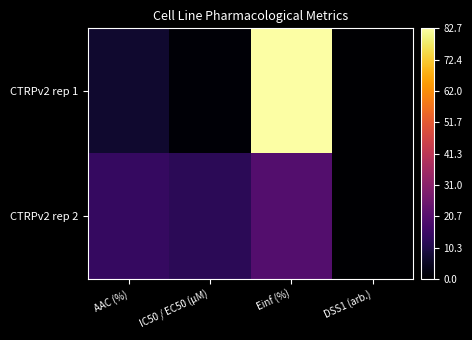

Which series has the widest spread of values?

CTRPv2 rep 1